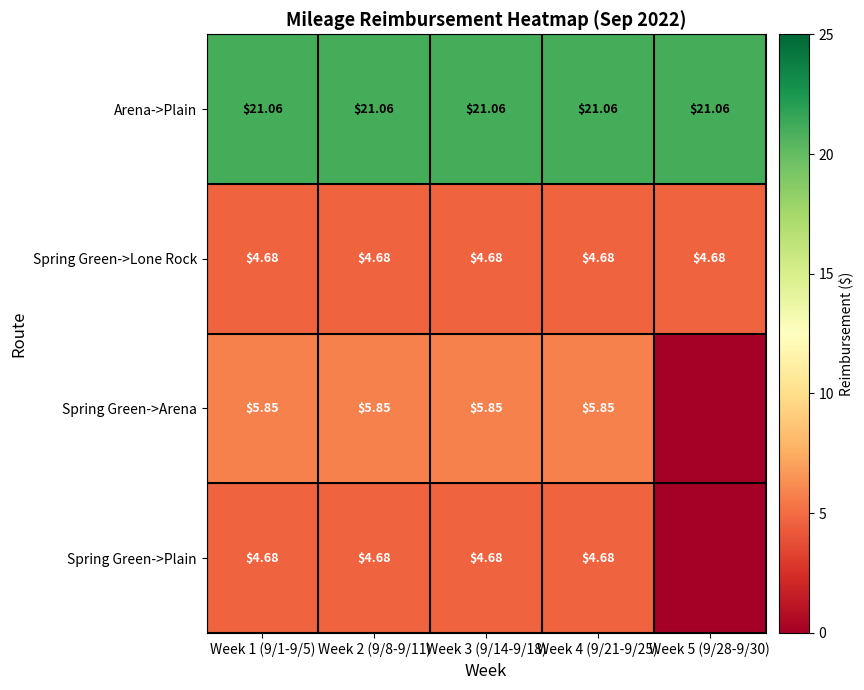

Is the value of Spring Green->Arena at Week 2 (9/8-9/11) greater than the value of Arena->Plain at Week 2 (9/8-9/11)?

No